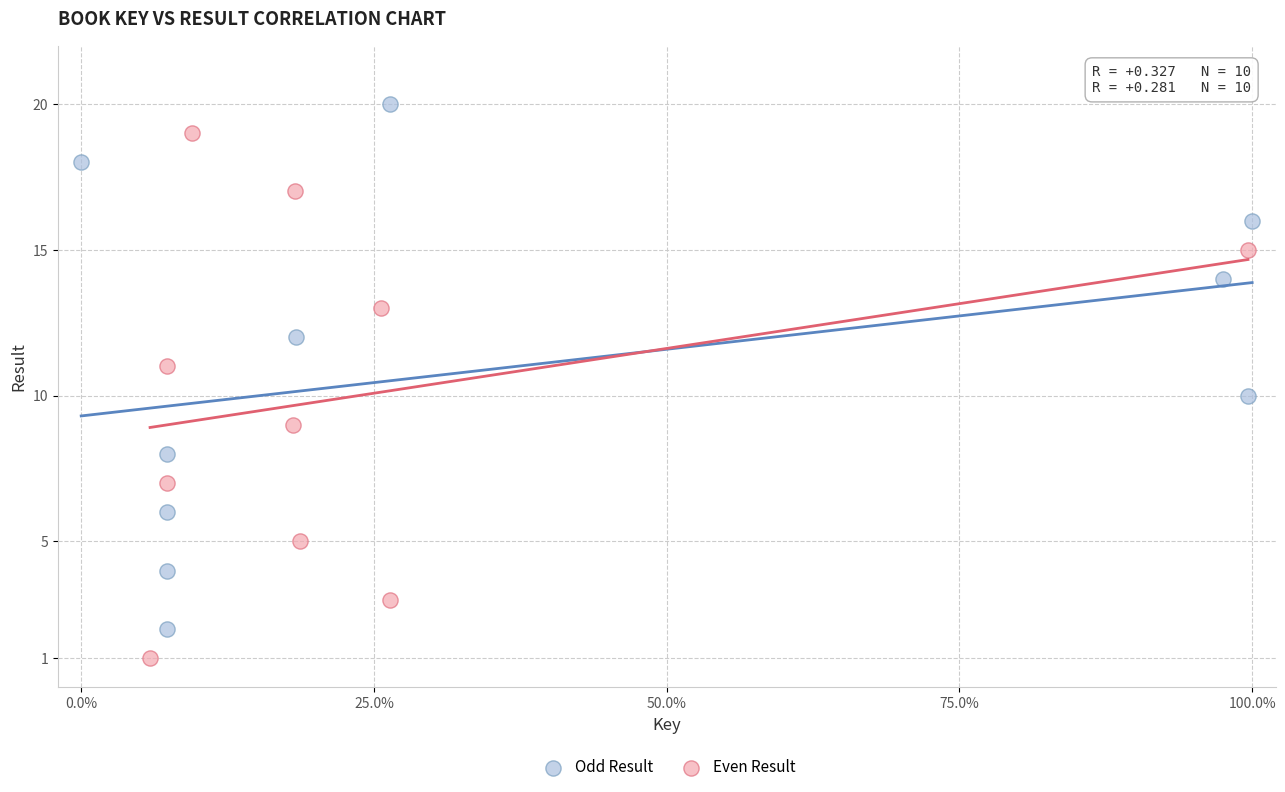

Which series contains the highest Y value?

Odd Result